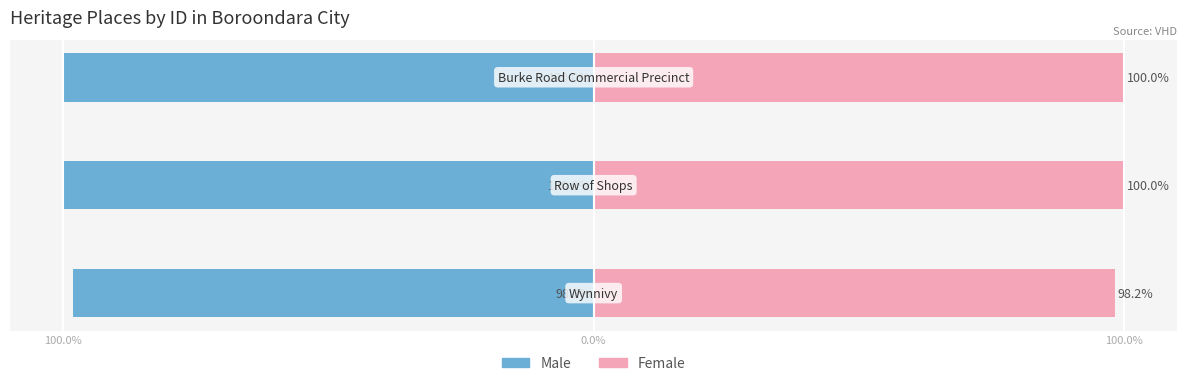

Rank the series by their maximum value, from highest to lowest.

Female, Male